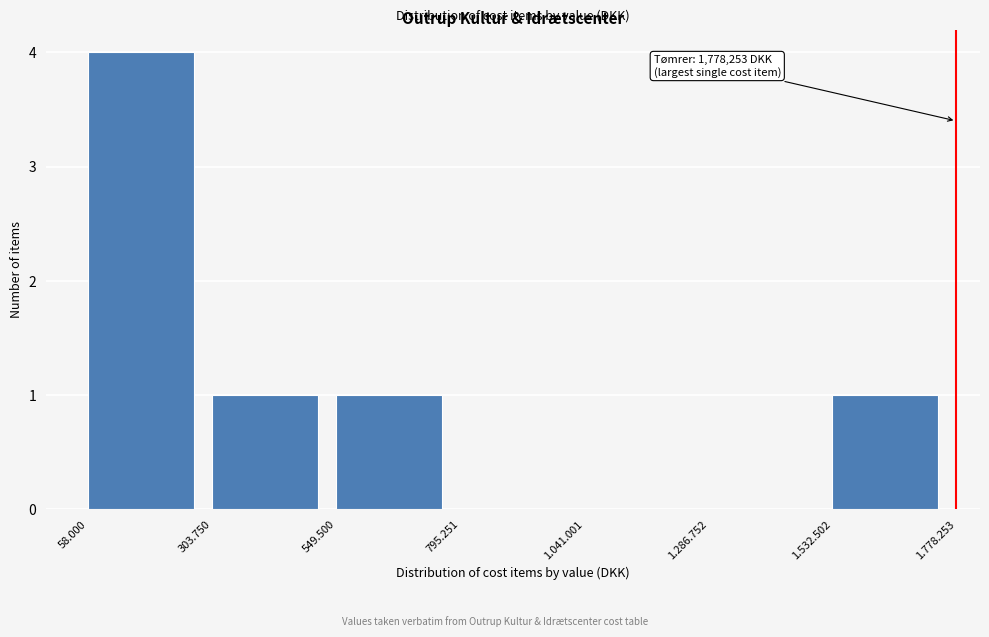

Reading right to left, list all the values displayed in this chart.

1.532.502=1	1.286.752=0	1.041.001=0	795.251=0	549.500=1	303.750=1	58.000=4